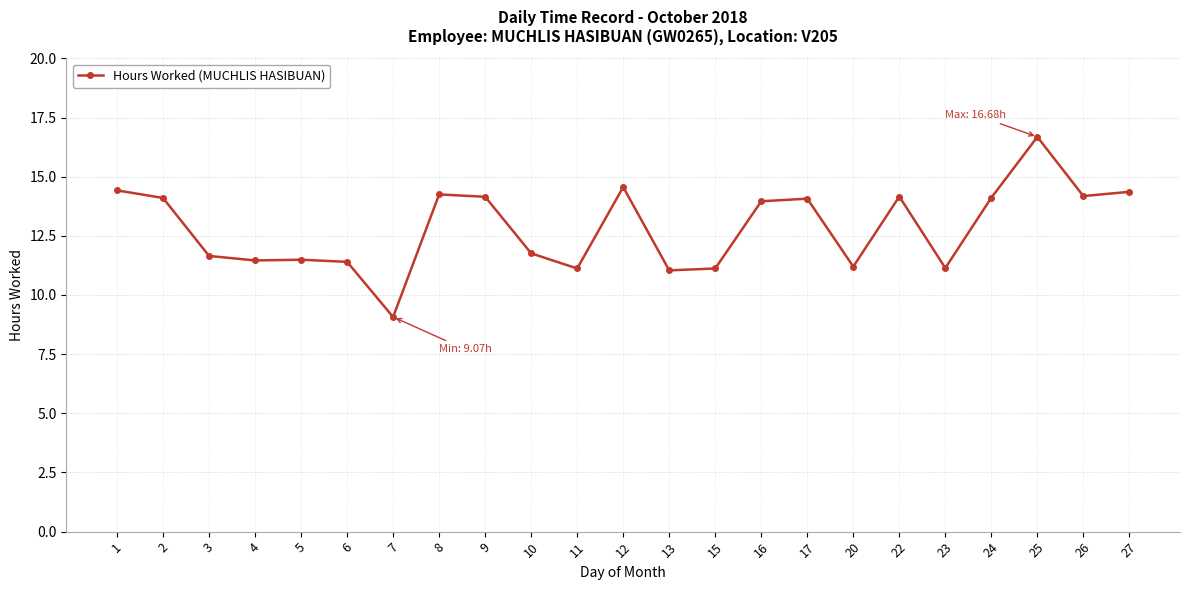

Which label corresponds to the largest value in the chart?

25